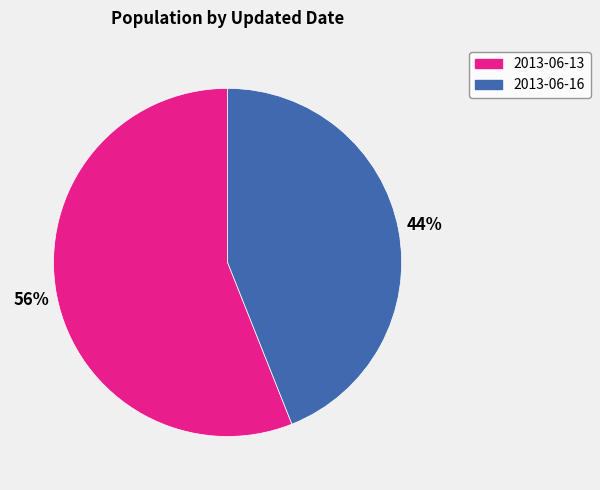

Is the sum of 2013-06-13 and 2013-06-16 greater than half?

Yes